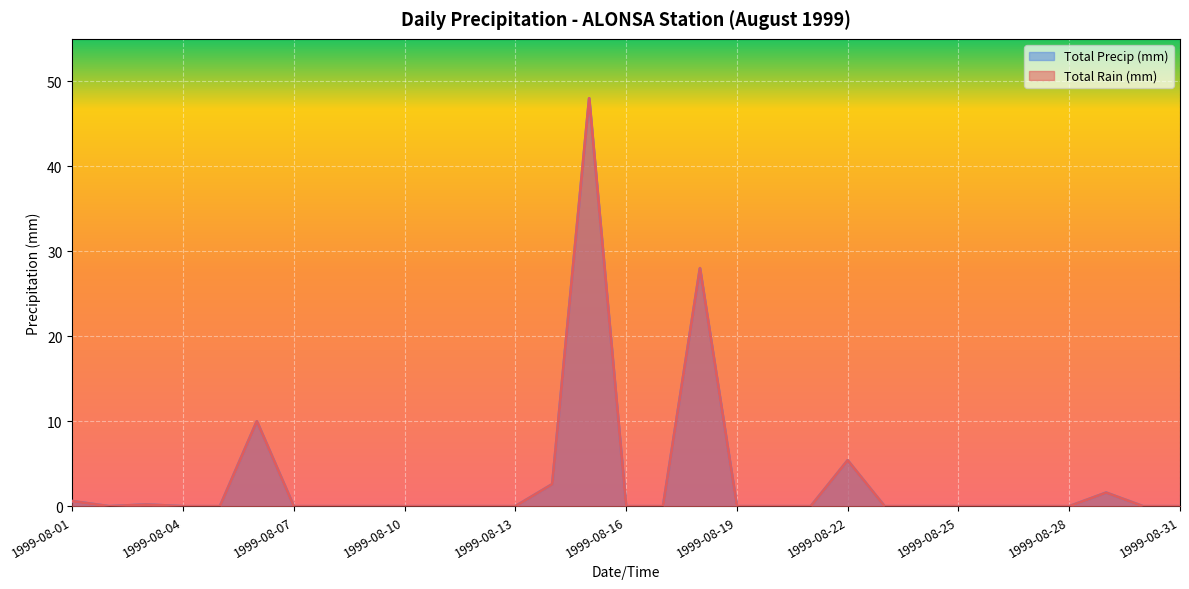

True or false: Total Precip (mm) and Total Rain (mm) cross at least once.

False